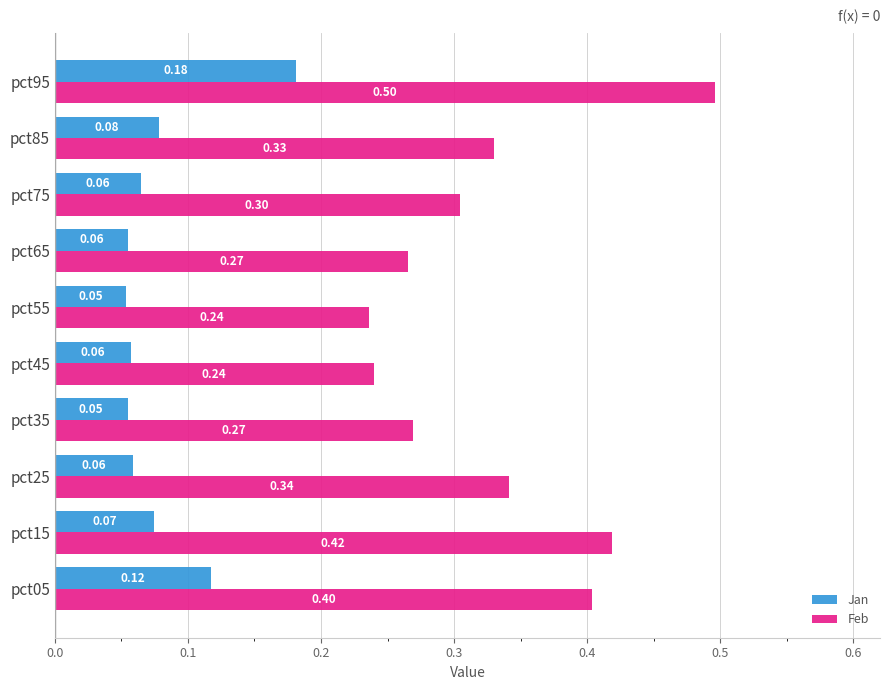

Between pct35 and pct95, which series saw the biggest shift?

Feb